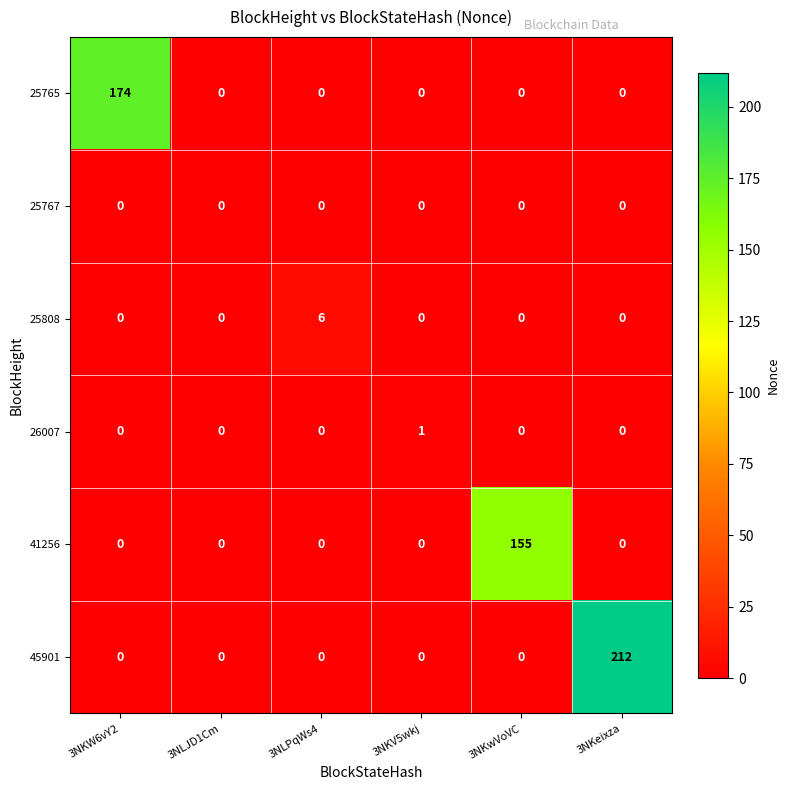

What is the total value across all series at 3NKW6vY2?

174